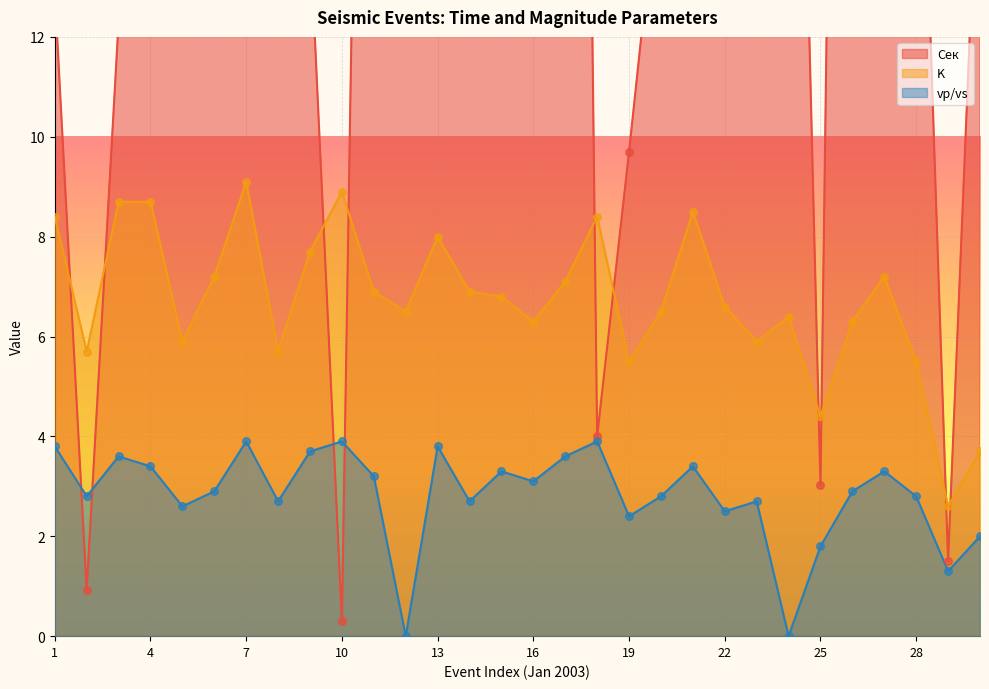

Which series has the largest total across all categories?

Сек